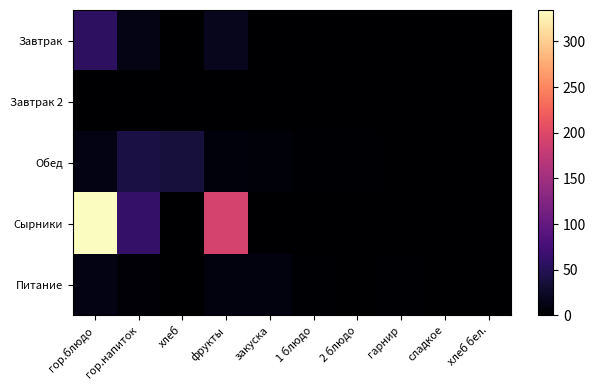

Reading left to right, what are all the values shown in this chart?

Завтрак: гор.блюдо=56.2	гор.напиток=13.5	хлеб=0.0	фрукты=19.2	закуска=0.0	1 блюдо=0.0	2 блюдо=0.0	гарнир=0.0	сладкое=0.0	хлеб бел.=0.0
Завтрак 2: гор.блюдо=0.0	гор.напиток=0.0	хлеб=0.0	фрукты=0.0	закуска=0.0	1 блюдо=0.0	2 блюдо=0.0	гарнир=0.0	сладкое=0.0	хлеб бел.=0.0
Обед: гор.блюдо=12.5	гор.напиток=40.7	хлеб=37.2	фрукты=7.1	закуска=6.4	1 блюдо=1.4	2 блюдо=2.0	гарнир=0.0	сладкое=0.0	хлеб бел.=0.0
Сырники: гор.блюдо=334.3	гор.напиток=61.4	хлеб=0.0	фрукты=192.0	закуска=0.0	1 блюдо=0.0	2 блюдо=0.0	гарнир=0.0	сладкое=0.0	хлеб бел.=0.0
Питание: гор.блюдо=12.1	гор.напиток=4.6	хлеб=0.5	фрукты=9.8	закуска=9.2	1 блюдо=2.3	2 блюдо=0.0	гарнир=2.4	сладкое=1.1	хлеб бел.=0.0